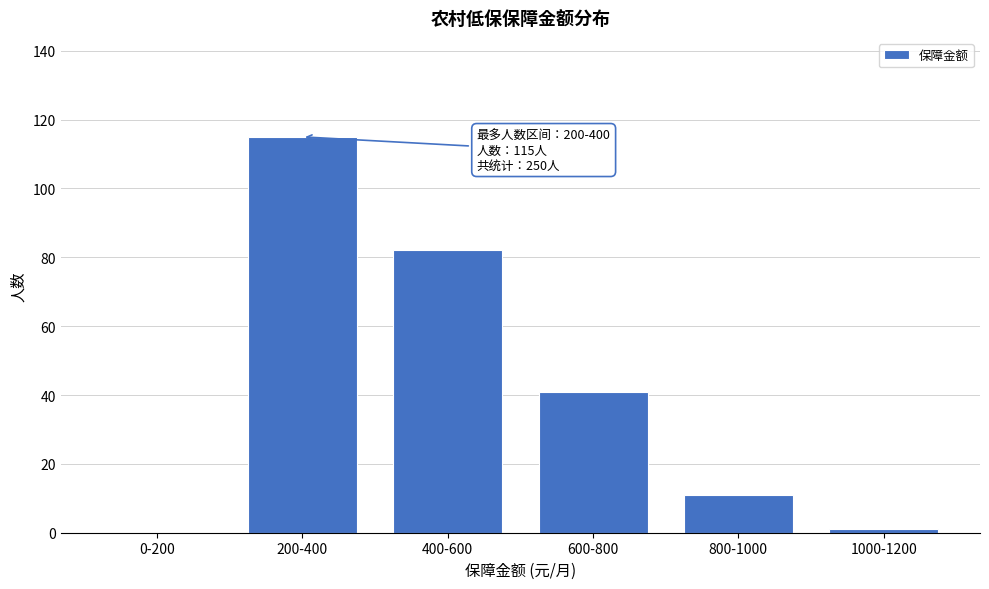

Reading left to right, transcribe all the data shown in this chart.

0-200=0	200-400=115	400-600=82	600-800=41	800-1000=11	1000-1200=1